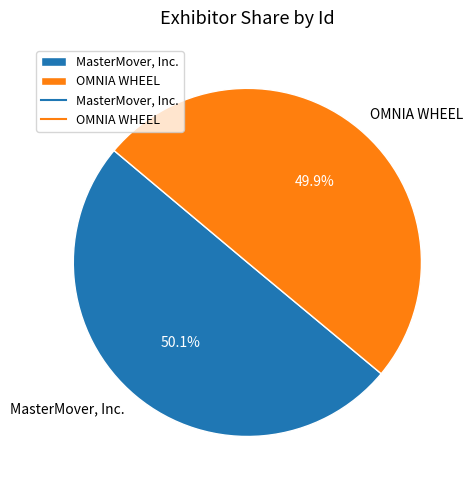

Is there any slice that represents more than half of the pie?

Yes